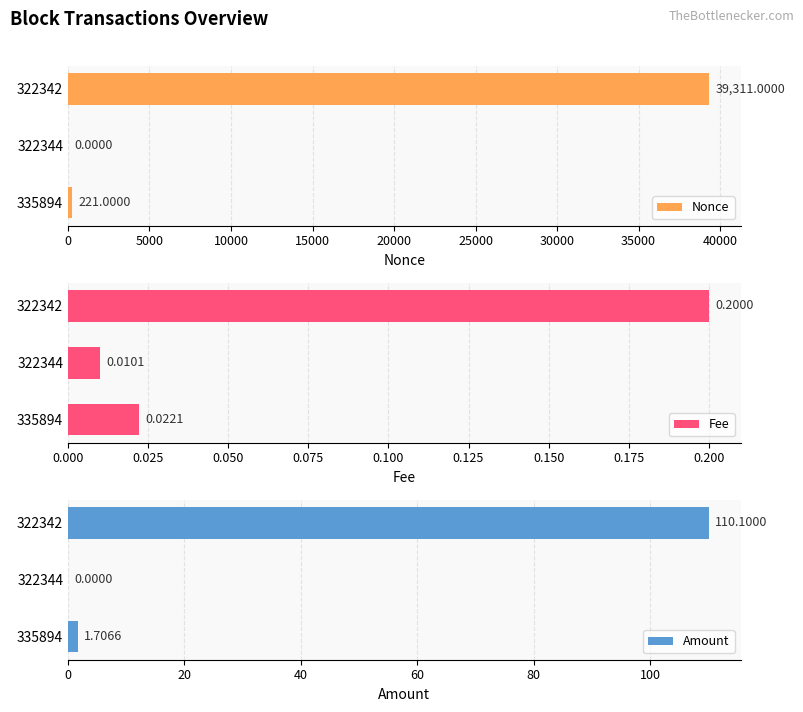

What is the difference between the maximum and minimum values in the Amount series?

110.1